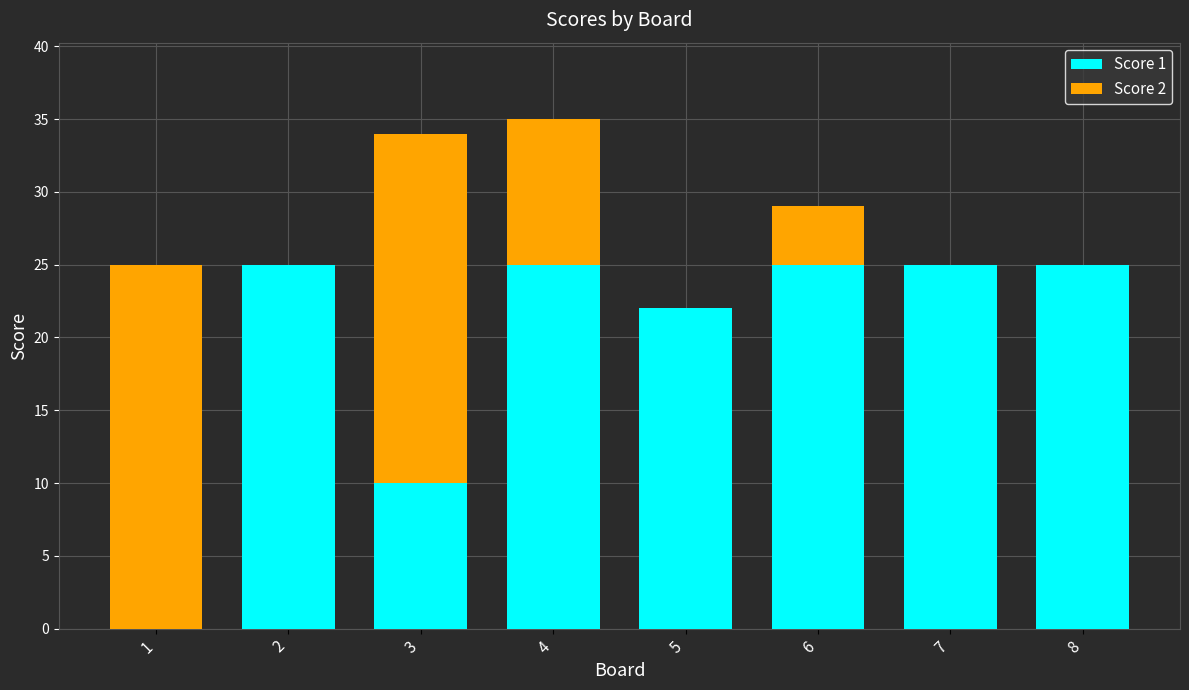

Is it true that Score 1 equals 25 at 6?

True